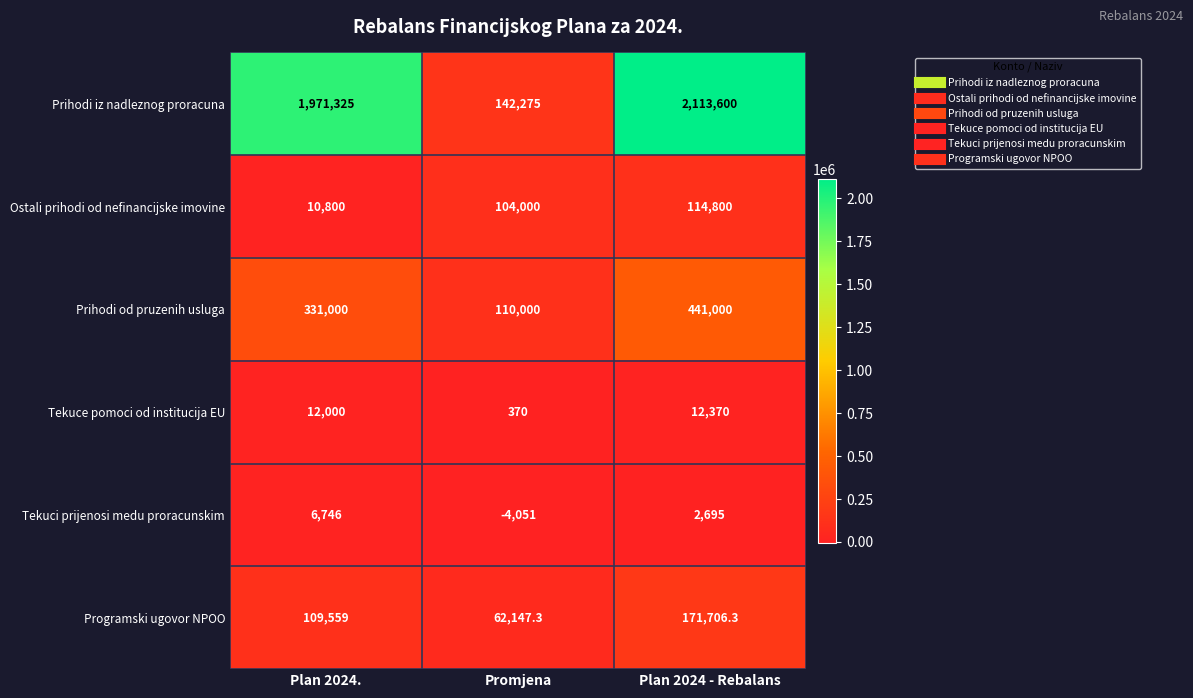

Reading left to right, transcribe all the data shown in this chart.

Prihodi iz nadleznog proracuna: 1971325.0	142275.0	2113600.0
Ostali prihodi od nefinancijske imovine: 10800.0	104000.0	114800.0
Prihodi od pruzenih usluga: 331000.0	110000.0	441000.0
Tekuce pomoci od institucija EU: 12000.0	370.0	12370.0
Tekuci prijenosi medu proracunskim: 6746.0	-4051.0	2695.0
Programski ugovor NPOO: 109559.0	62147.3	171706.3